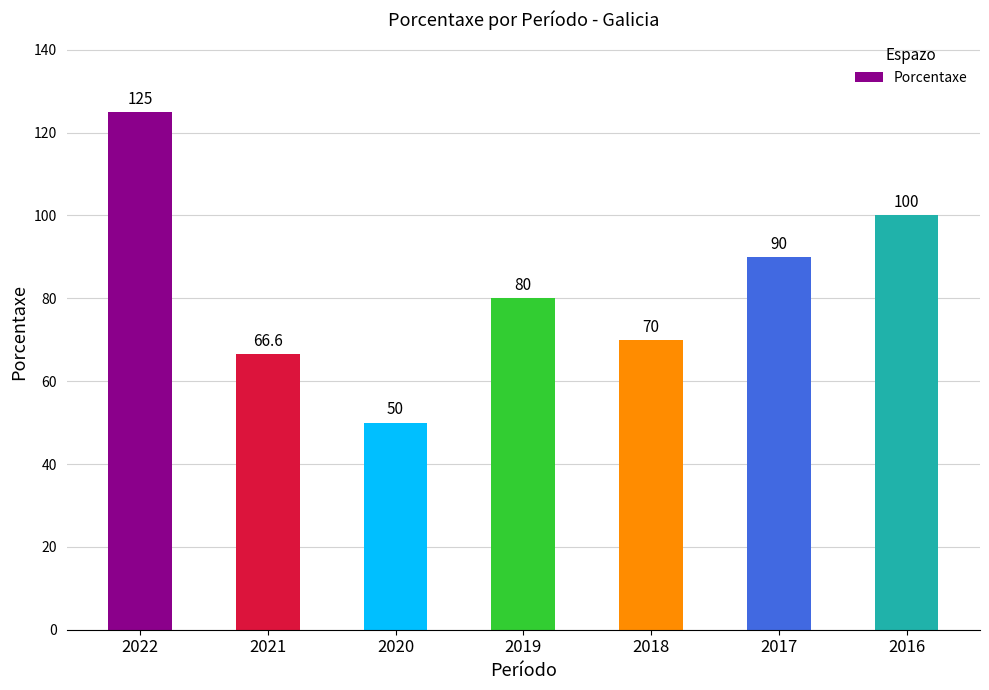

What is the value of the 6th bar from the left?

90.0